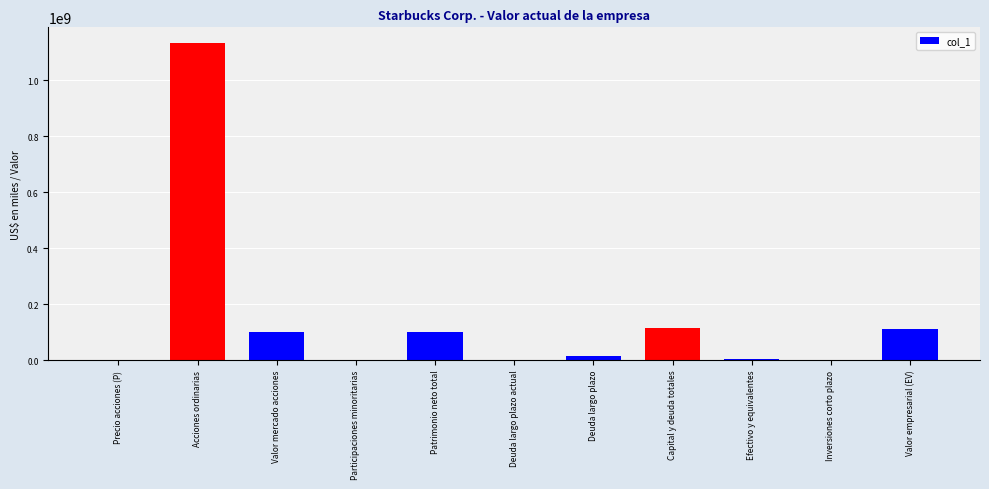

What value does the data have at Valor mercado acciones?

98671230.0